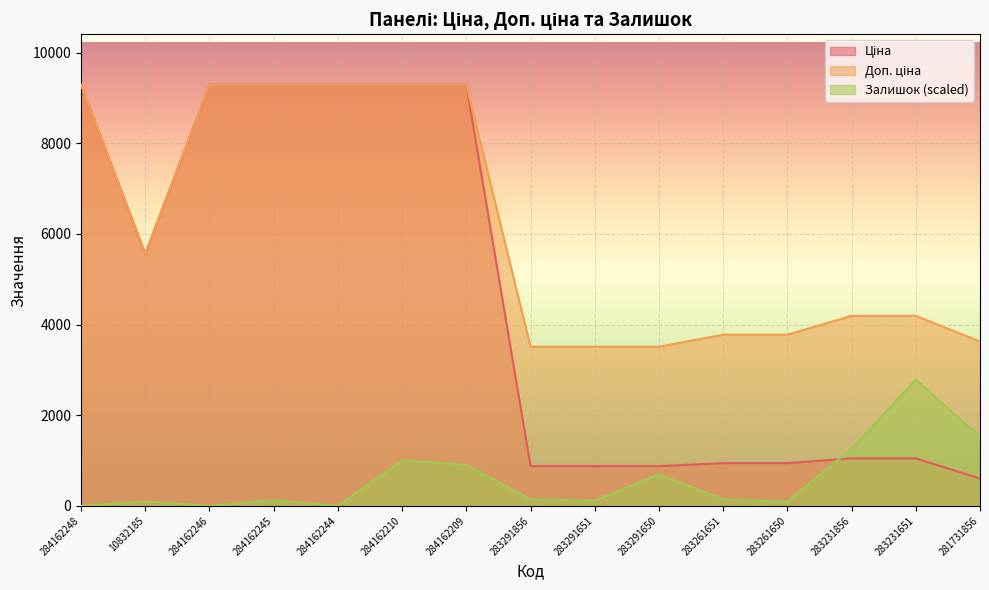

What is the total value across all series at 284162246?

18580.9